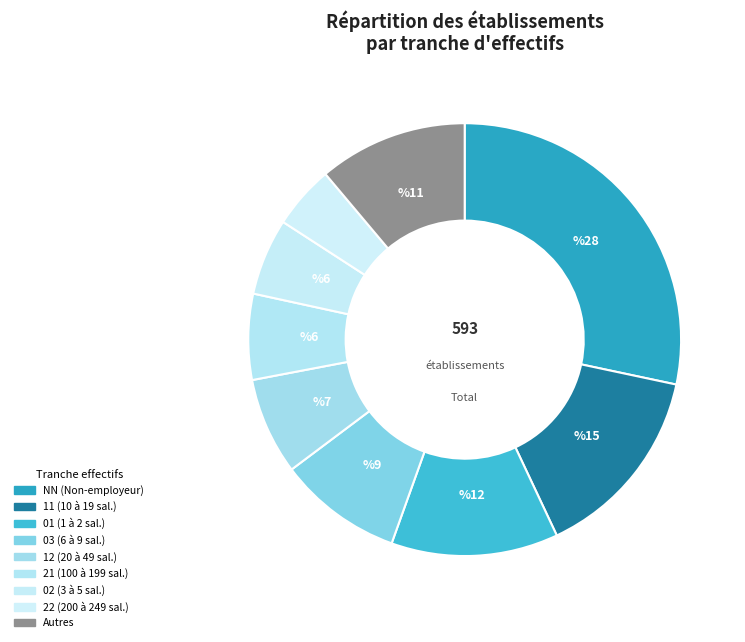

Which category has the smallest portion of the pie?

22 (200 à 249 sal.)